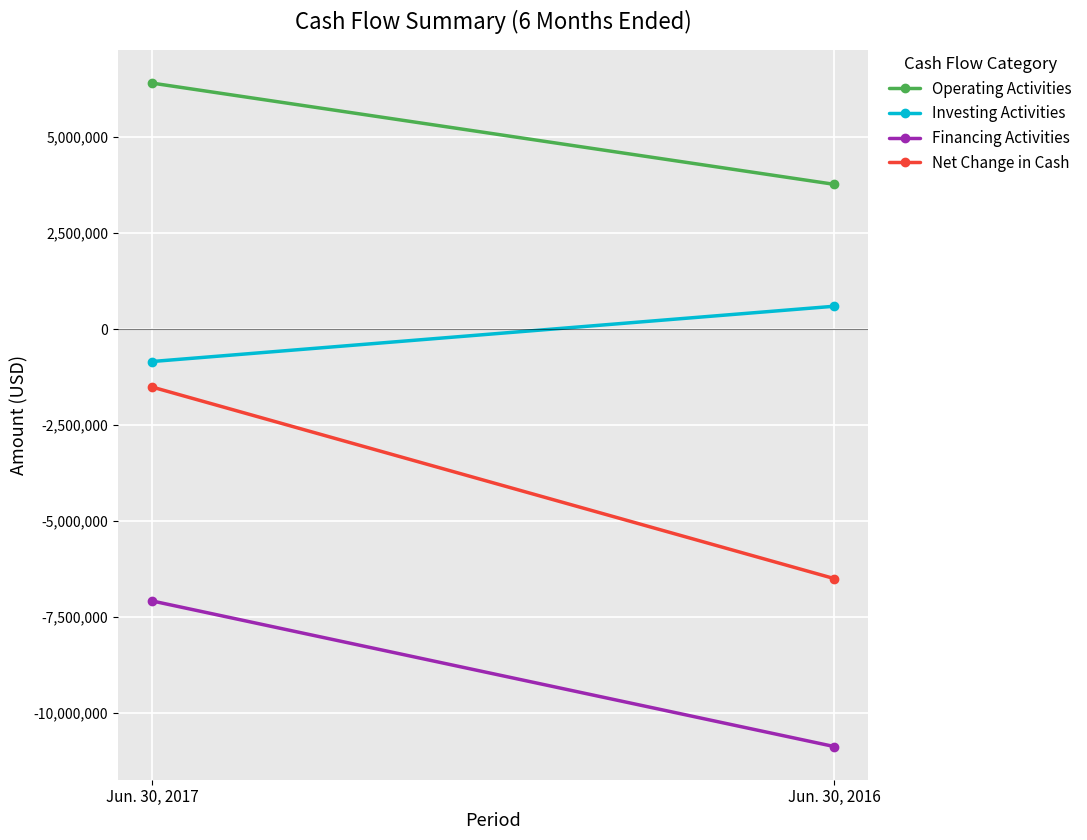

What is the difference between the maximum and minimum values in the Financing Activities series?

3792134